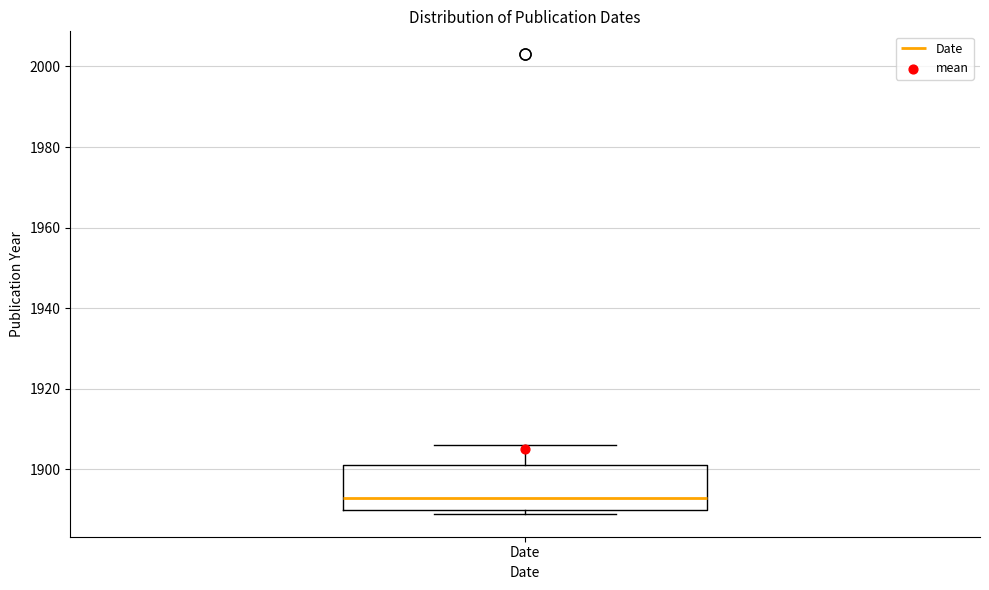

Transcribe this box plot: give where the median line is, the range the box spans, and where the two whiskers end, as read against the y-axis. The values are not printed on the chart, so give them approximately, as read against the axis.

median 1894, box 1890 to 1902, whiskers 1890 (just below the box's lower edge) to 1906